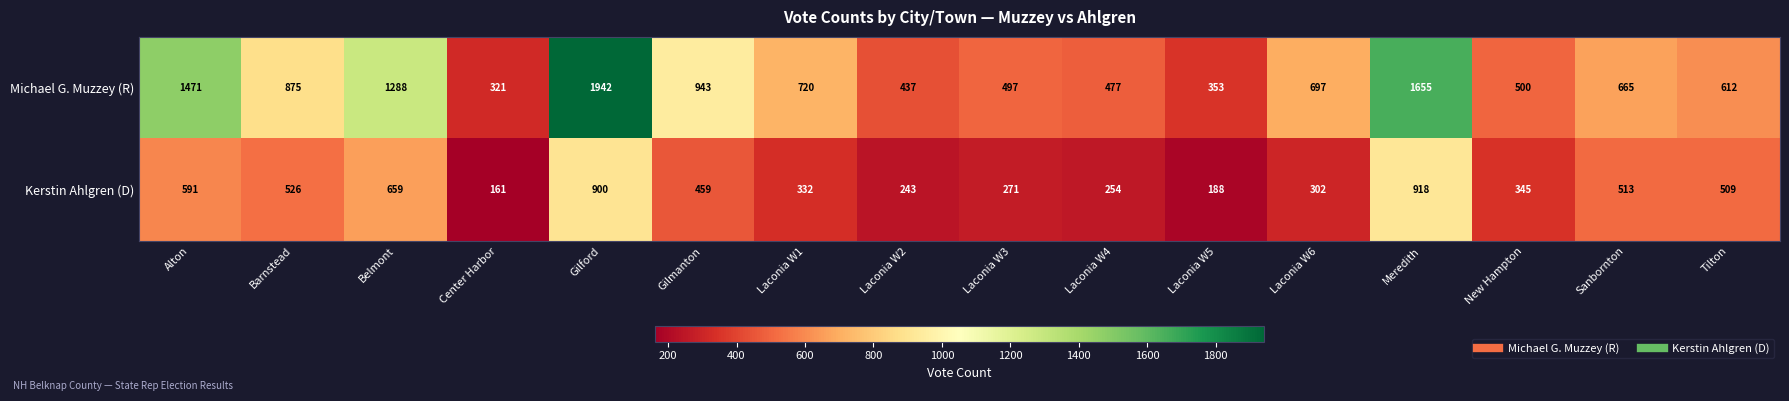

At which category is the sum across all series the highest?

Gilford